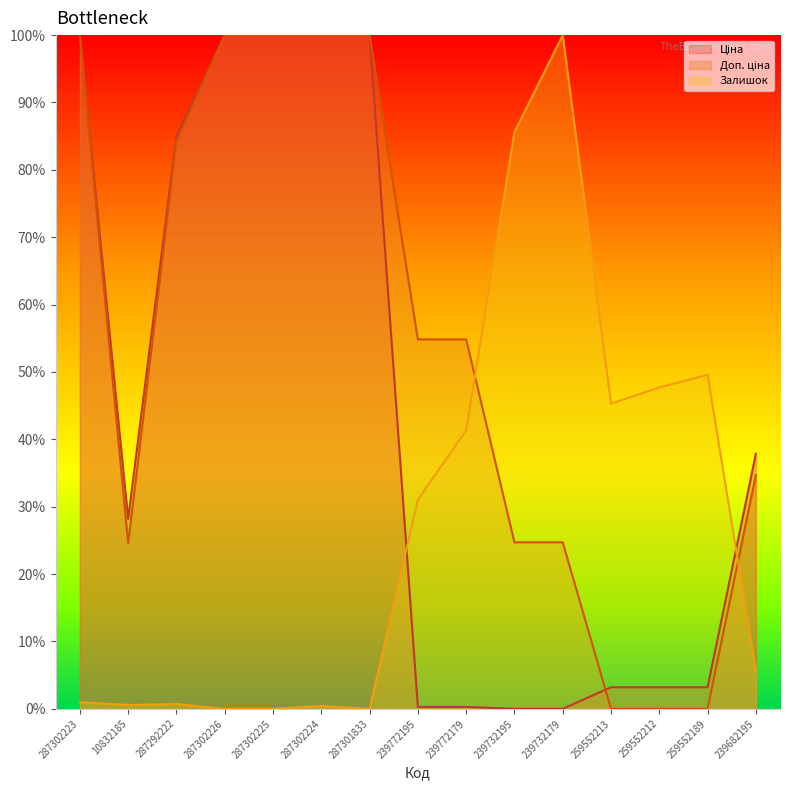

Which has a higher value, 259552189 or 239732179?

259552189